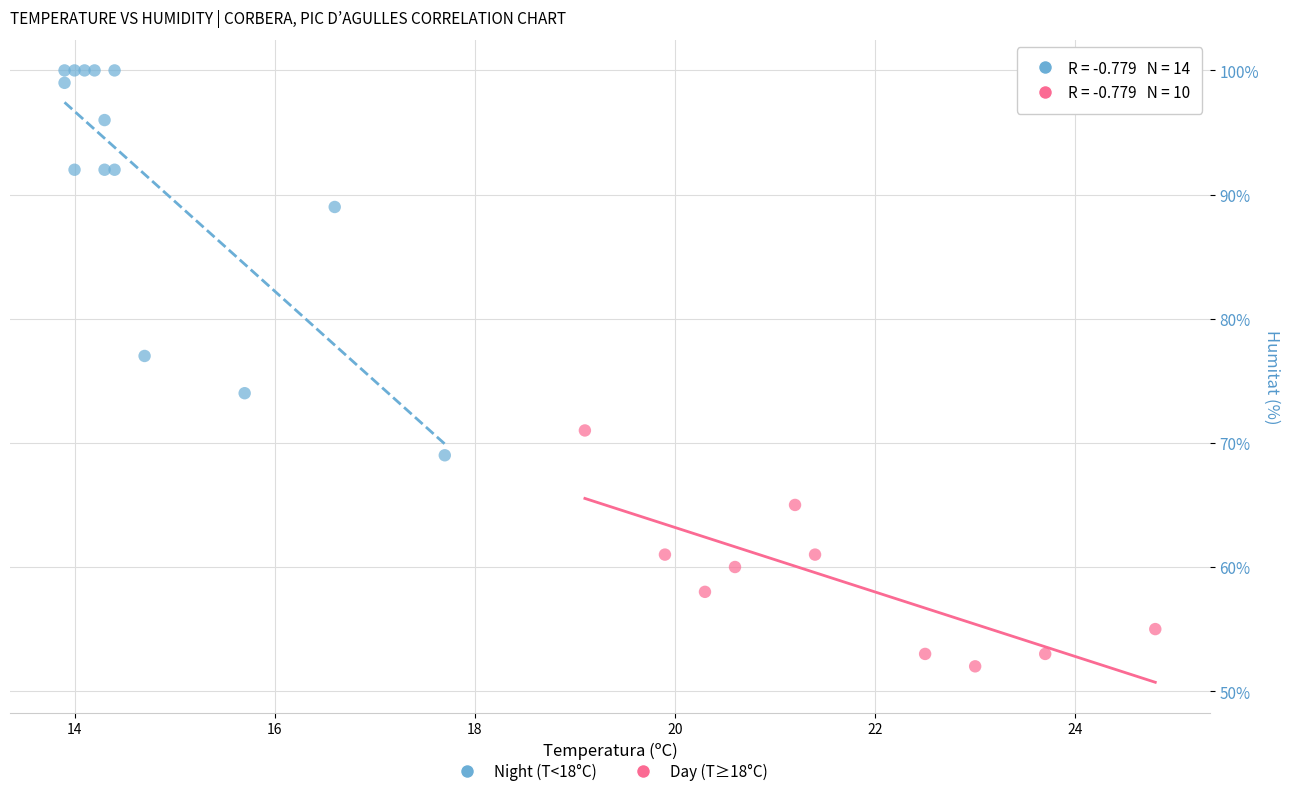

What are all the series names shown in the legend?

Night (T<18°C), Day (T≥18°C)